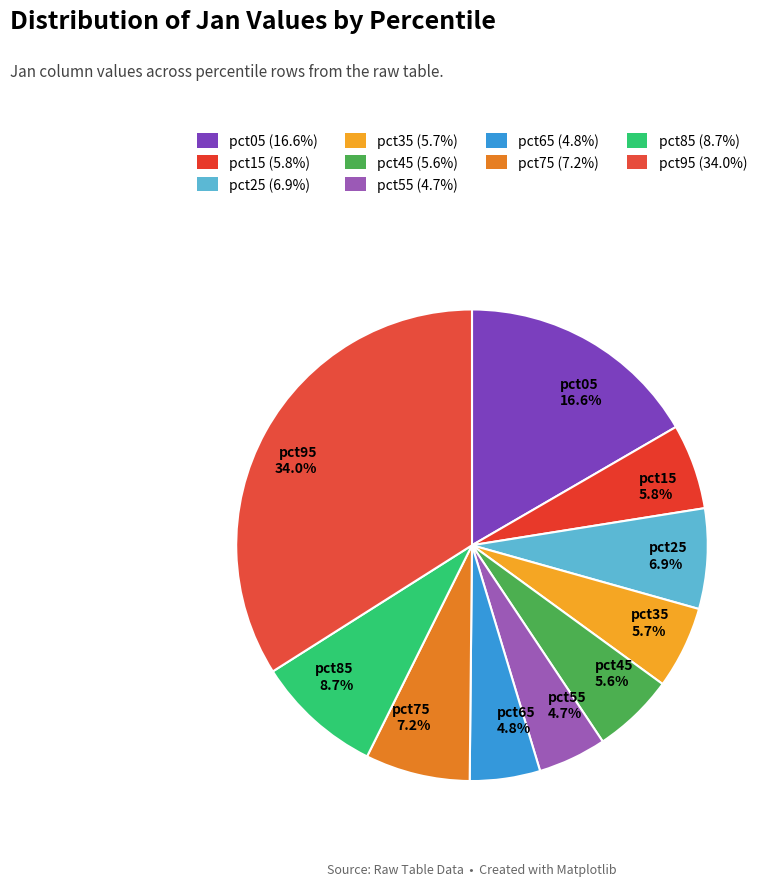

Does any single category account for the majority?

No